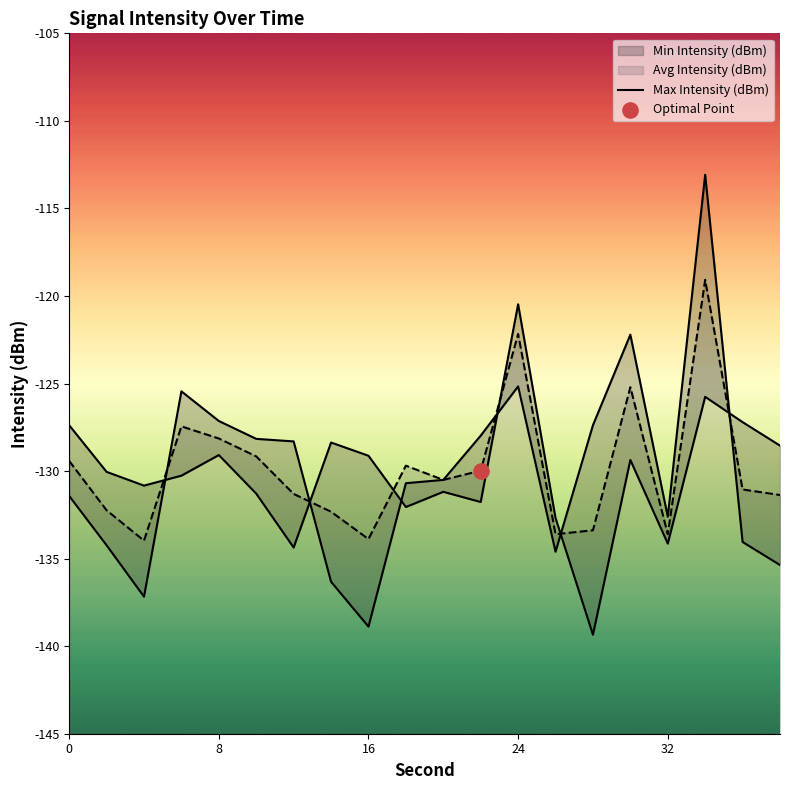

Which series contains the lowest Y value?

Max Intensity (dBm)